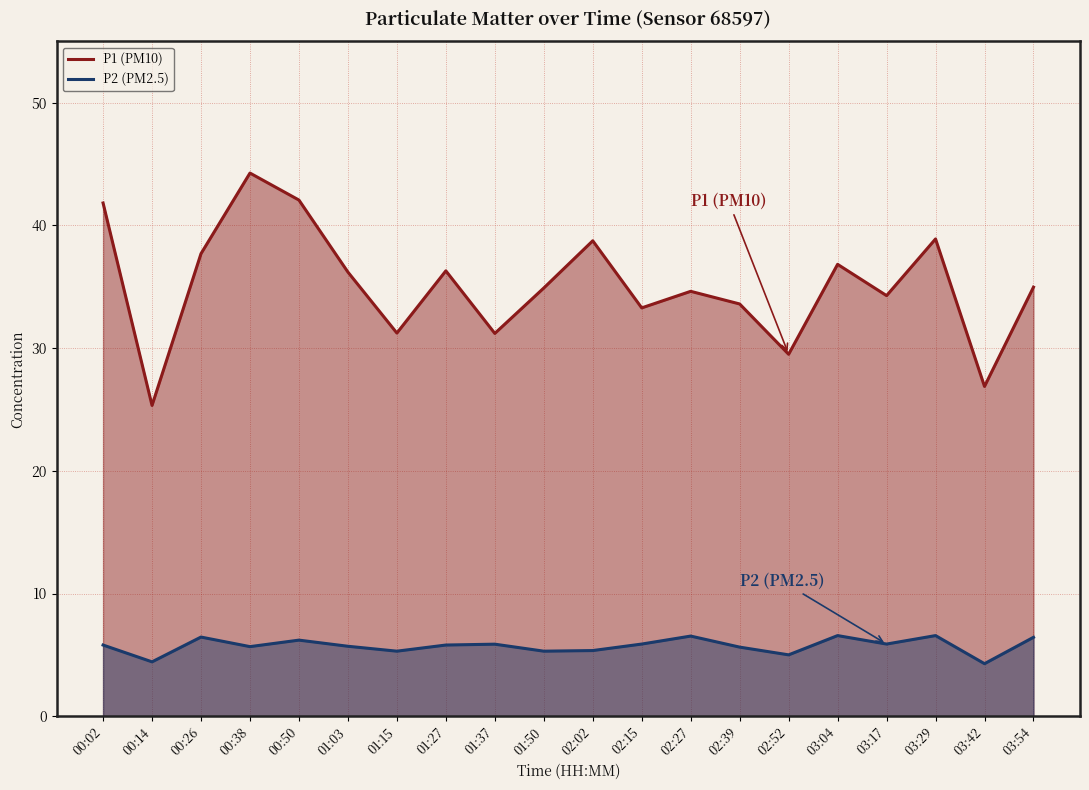

True or false: P2 (PM2.5) and P1 (PM10) intersect in this chart.

False